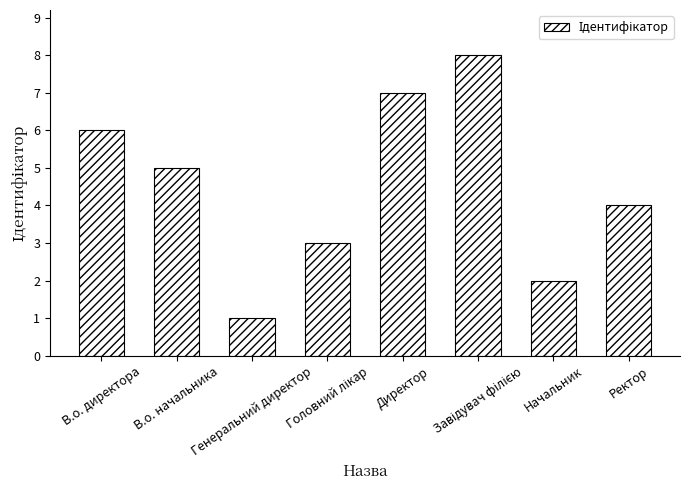

The chart shows a value of 7 at В.о. начальника. True or false?

False